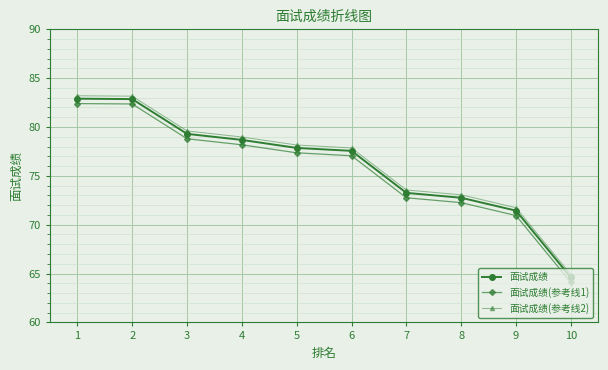

How many values in the 面试成绩 series exceed 77?

6